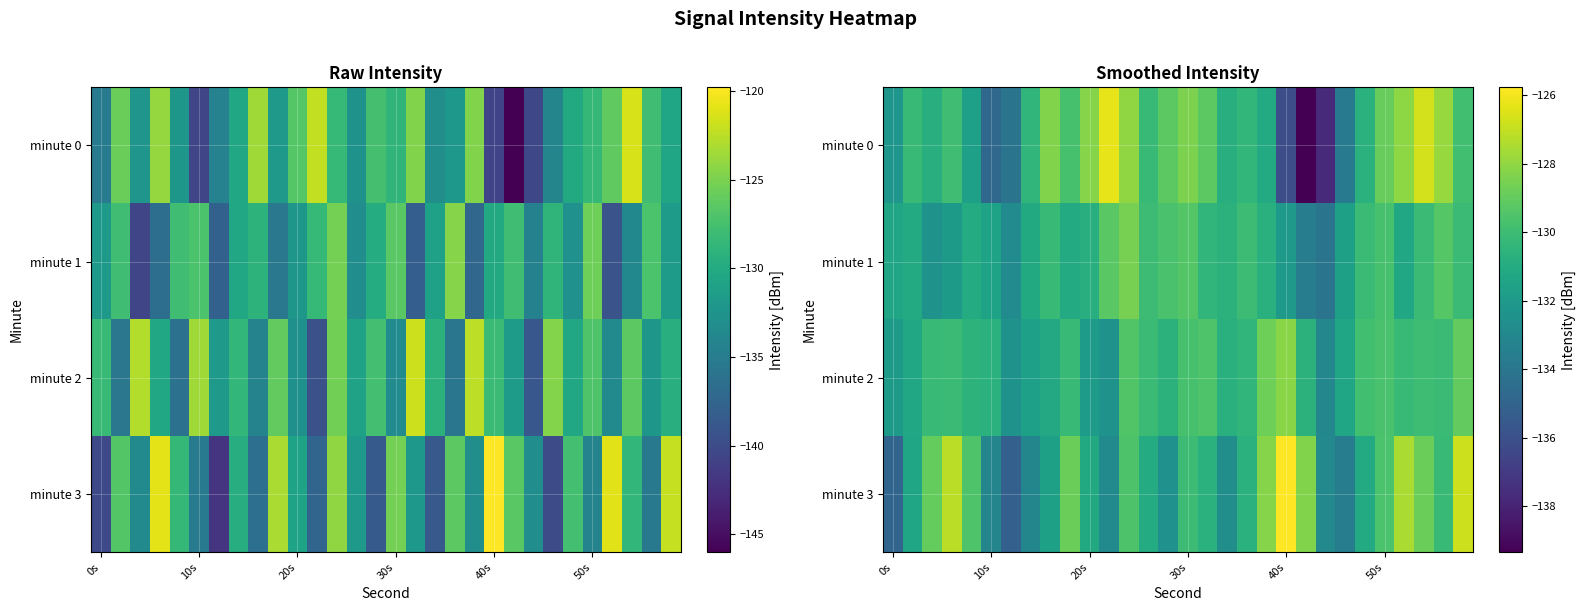

Where is minute 3 nearest to the value -130?

30s